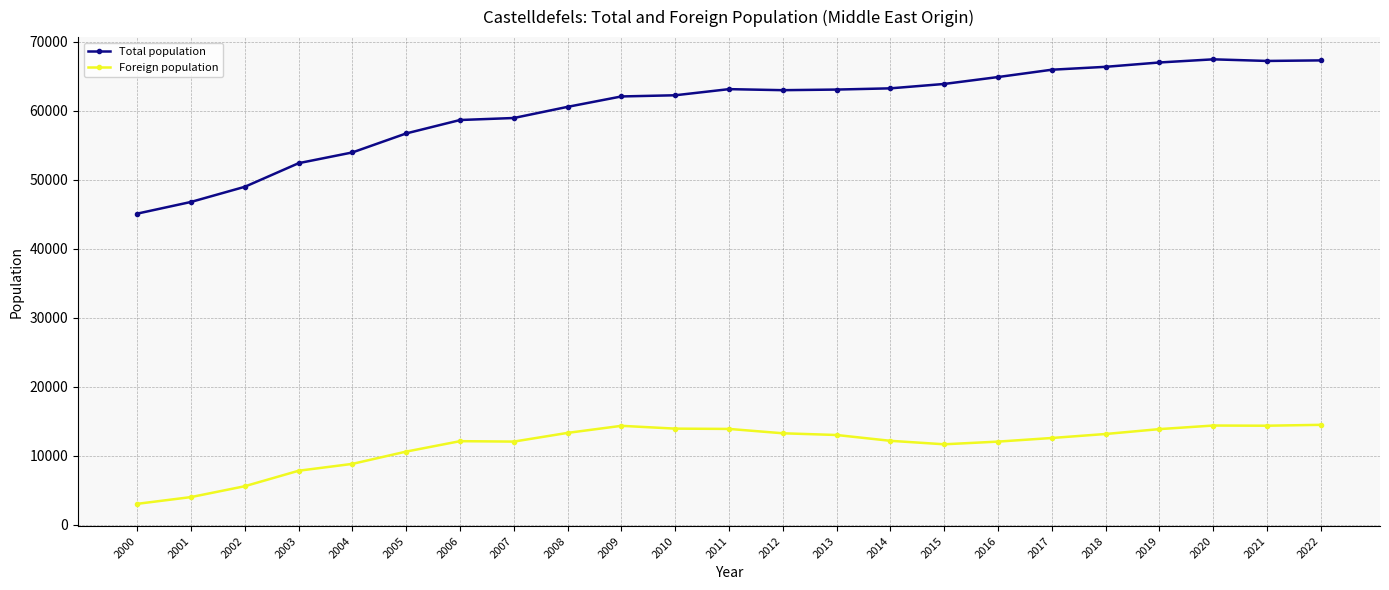

At which label is Total population closest to 56275?

2005